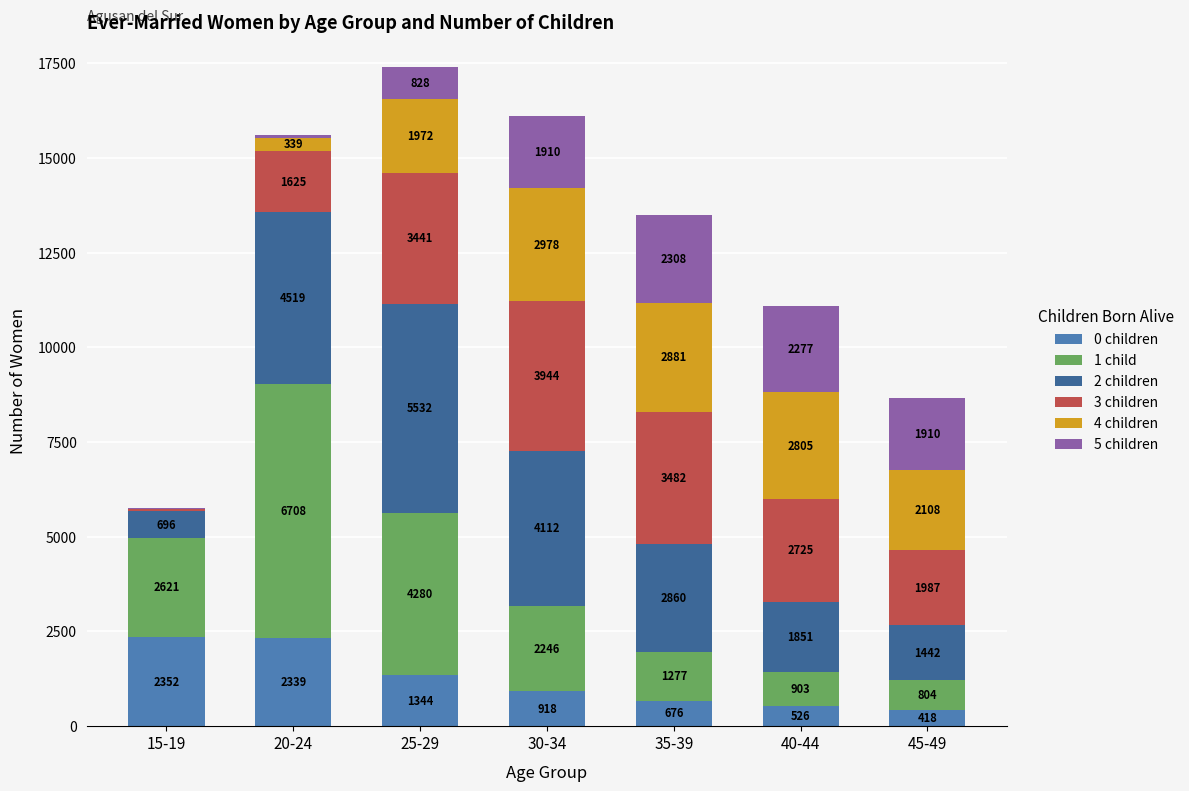

At which category is the sum across all series the highest?

25-29